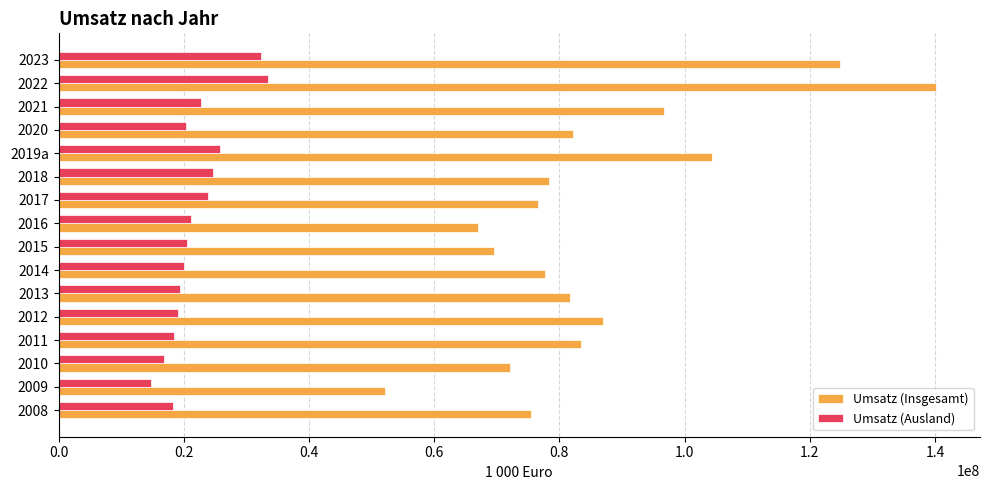

What is the difference between the second highest and second lowest values in the Umsatz (Insgesamt) series?

57807329.8